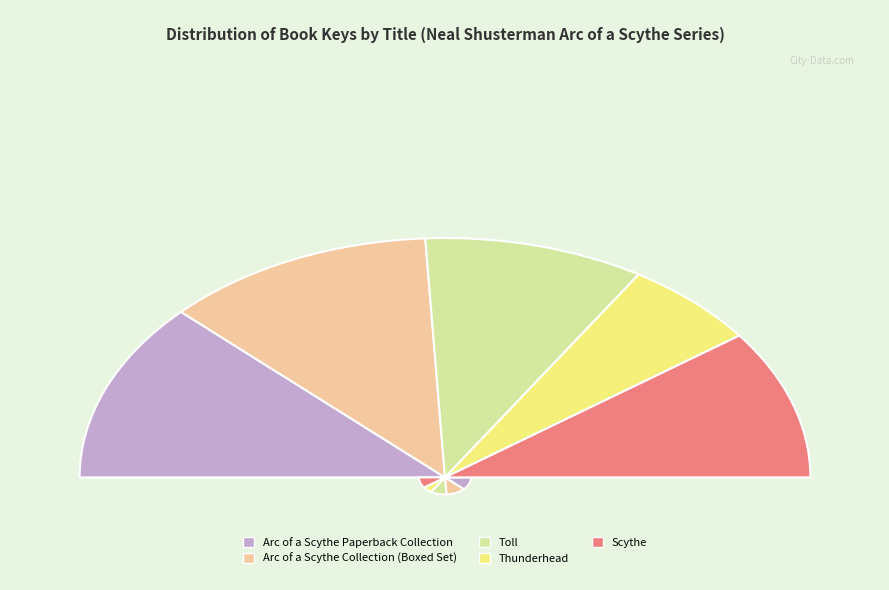

Is there any slice that represents more than half of the pie?

No